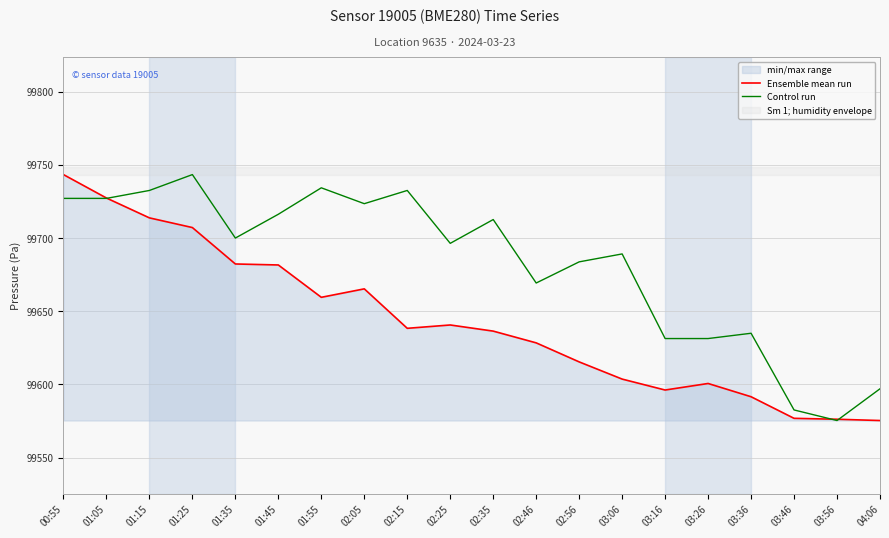

How many times do Ensemble mean run and Control run cross each other?

3